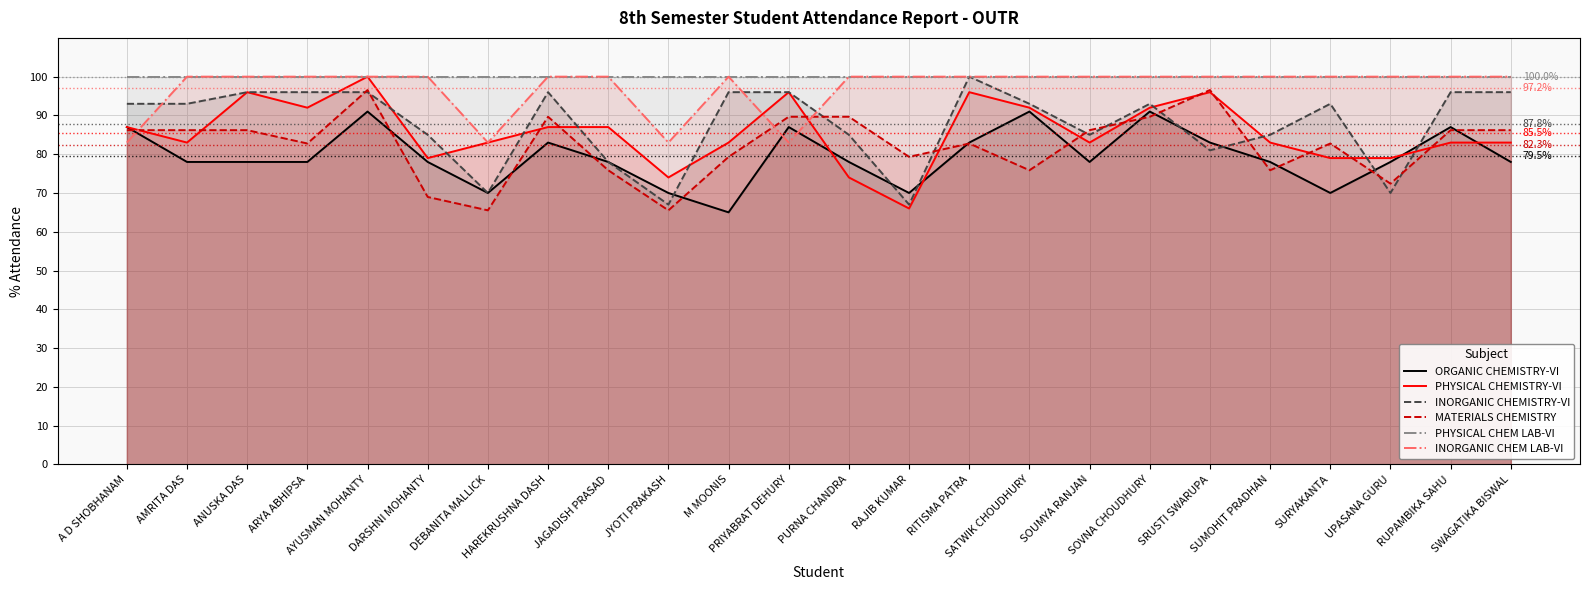

True or false: PHYSICAL CHEM LAB-VI and ORGANIC CHEMISTRY-VI cross at least once.

False